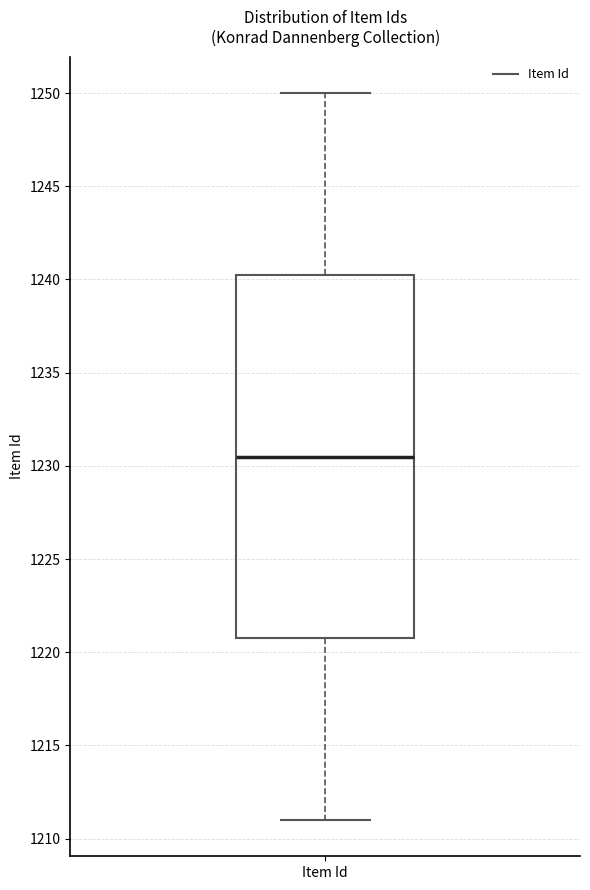

Where is the upper edge of the box for Item Id on the y-axis? The values are not printed on the chart, so give them approximately, as read against the axis.

1240.5